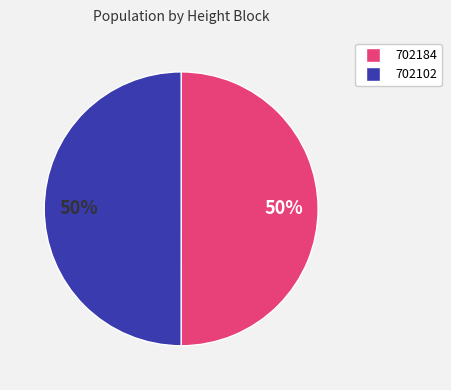

How many segments does this pie chart have?

2